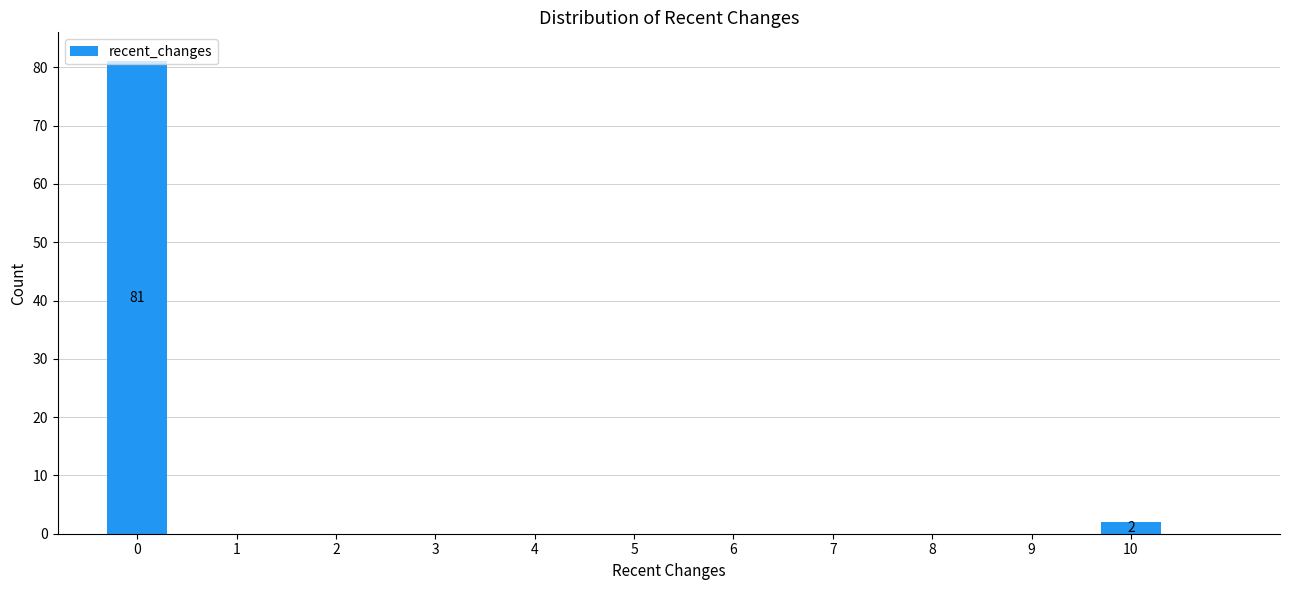

True or false: the data shows 49 at 0.

False